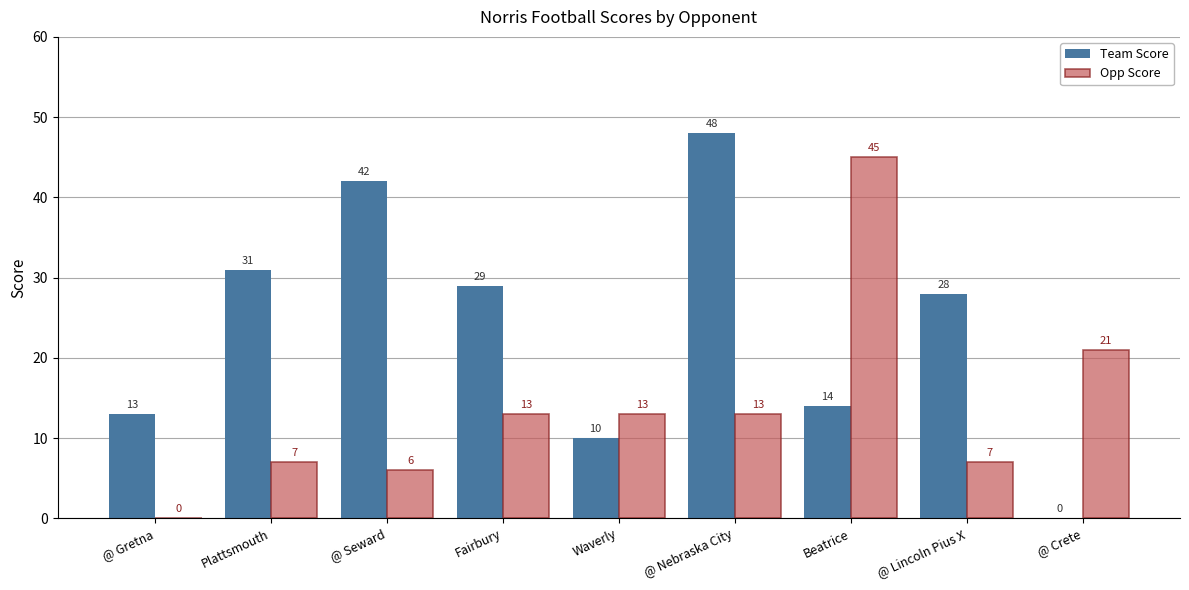

What is the average value of the Opp Score series?

14